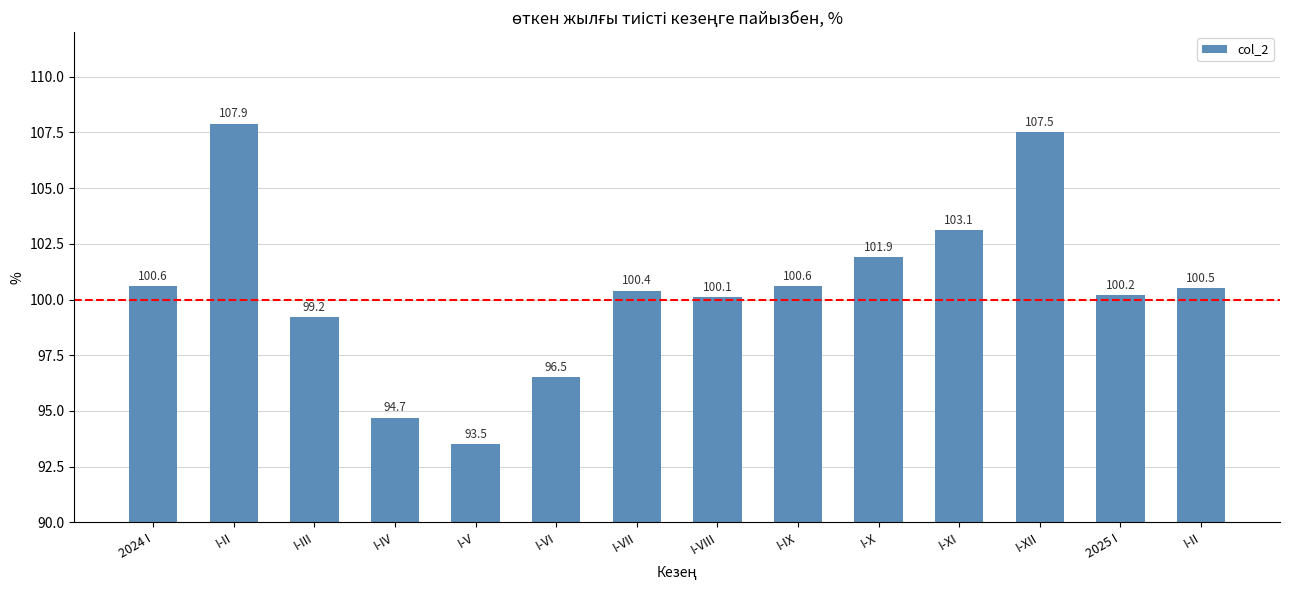

What is the ratio of the value at 2024 I to the value at I-IV?

1.1